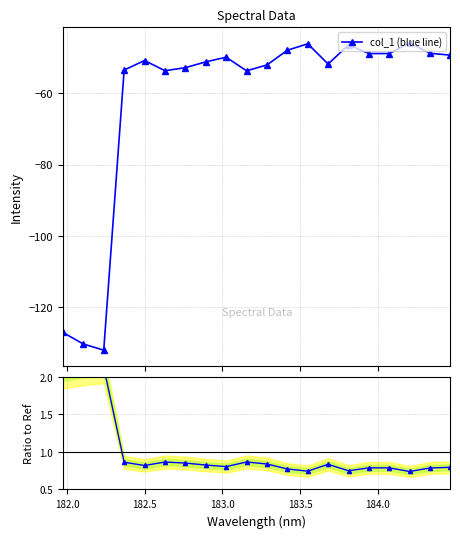

How many interior local valleys does the col_1 (blue line) series have?

5